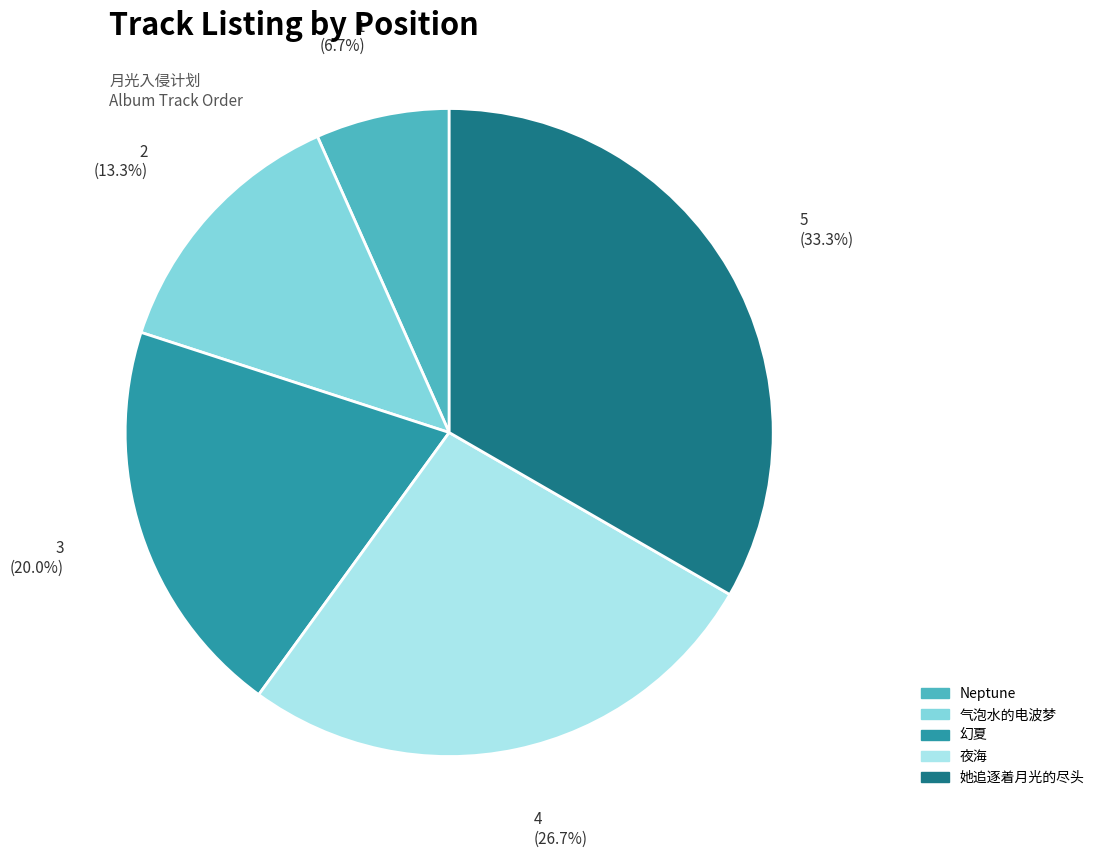

Approximately how many times larger is the value at 气泡水的电波梦 compared to Neptune?

2.0